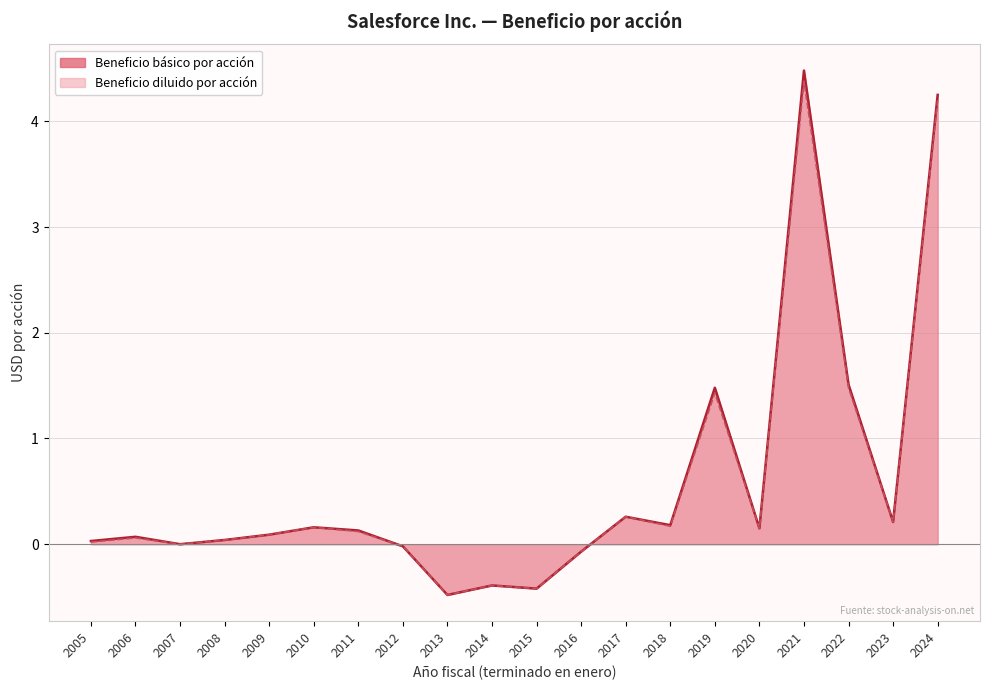

Reading left to right, extract all data points from this chart.

Beneficio básico por acción: 0.0	0.1	0.0	0.0	0.1	0.2	0.1	-0.0	-0.5	-0.4	-0.4	-0.1	0.3	0.2	1.5	0.1	4.5	1.5	0.2	4.2
Beneficio diluido por acción: 0.0	0.1	0.0	0.0	0.1	0.2	0.1	-0.0	-0.5	-0.4	-0.4	-0.1	0.3	0.2	1.4	0.1	4.4	1.5	0.2	4.2